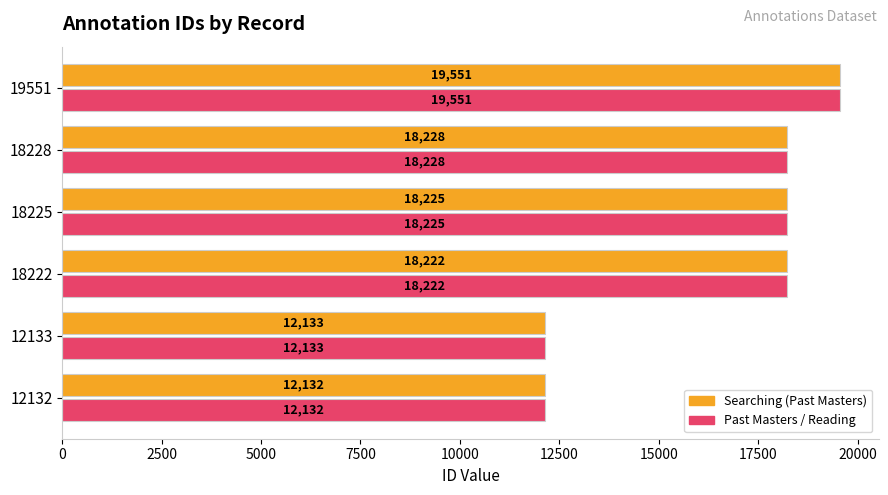

What is the total value across all series at 18228?

36456